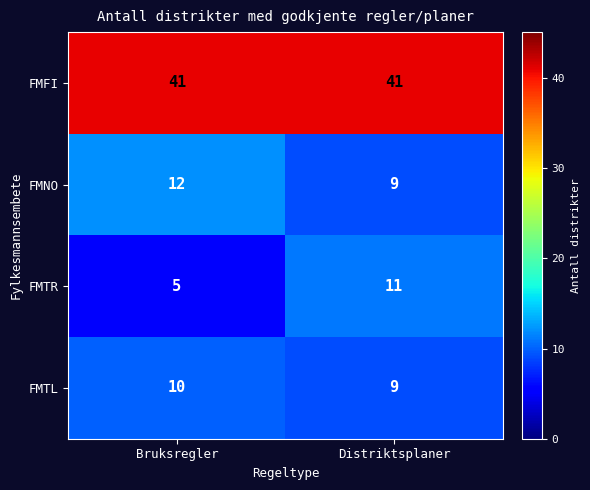

What is the total value across all series at Distriktsplaner?

70